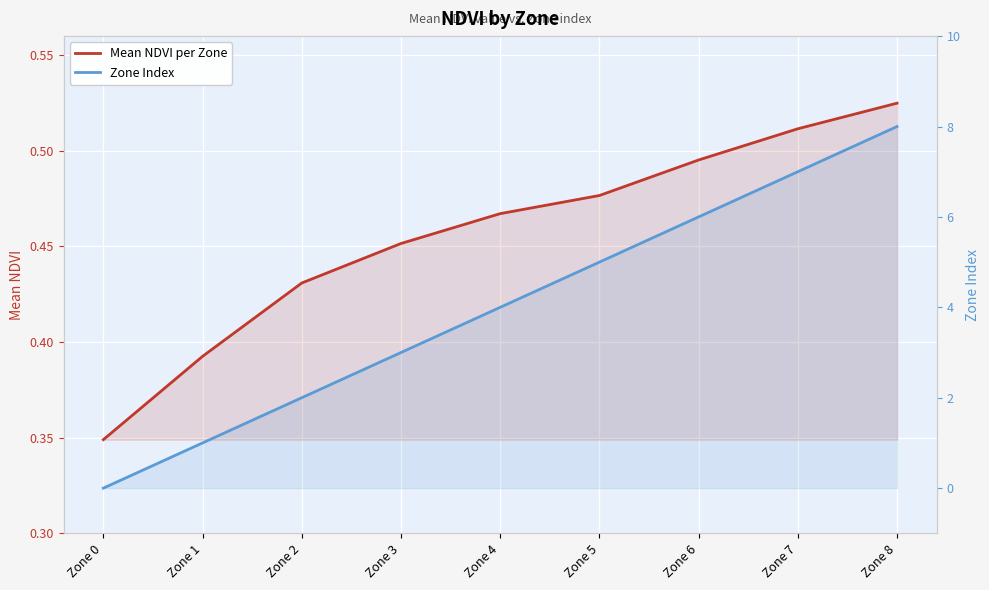

What is the greatest value displayed?

8.0